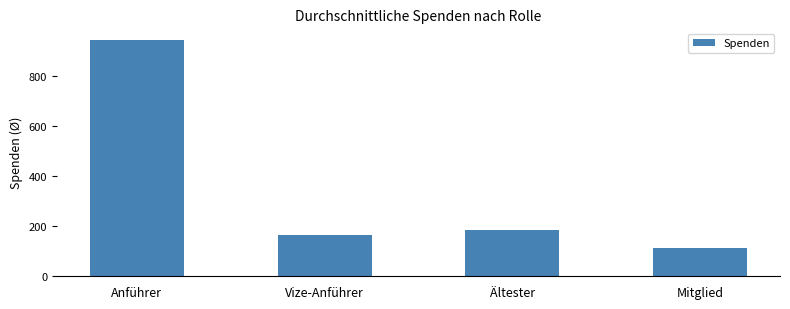

The value at Ältester is 47.0. True or false?

False